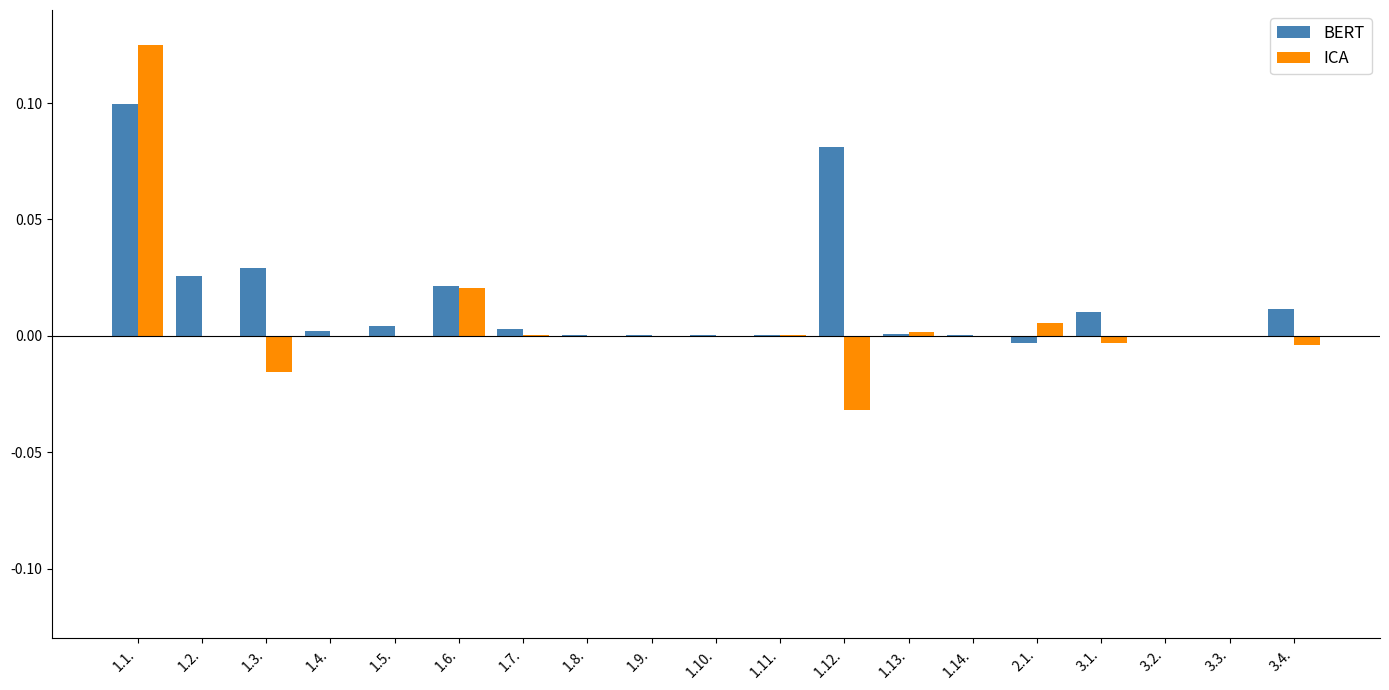

Between 1.3. and 3.1., which series saw the biggest shift?

BERT